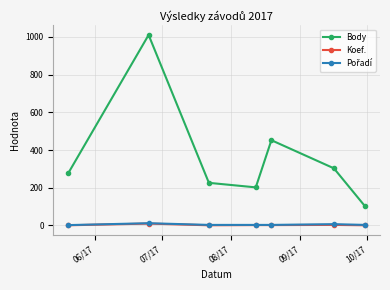

What is the maximum value shown in the chart?

1010